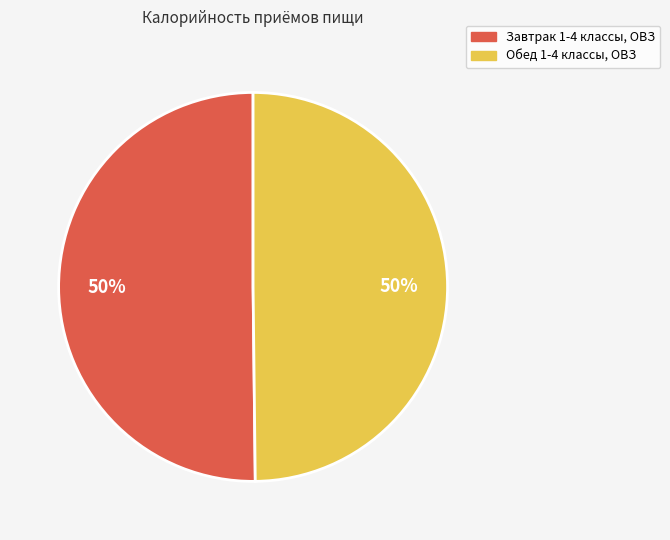

What is the ratio of the value at Обед 1-4 классы, ОВЗ to the value at Завтрак 1-4 классы, ОВЗ?

1.0